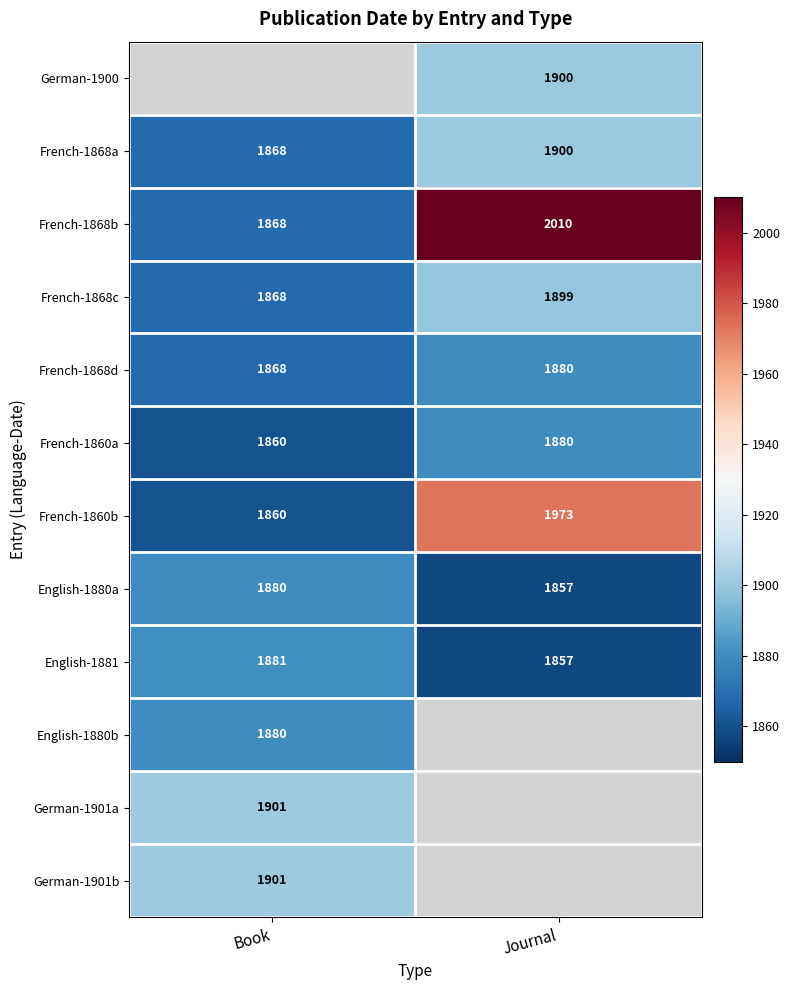

What is the difference between the maximum and minimum values in the French-1860b series?

113